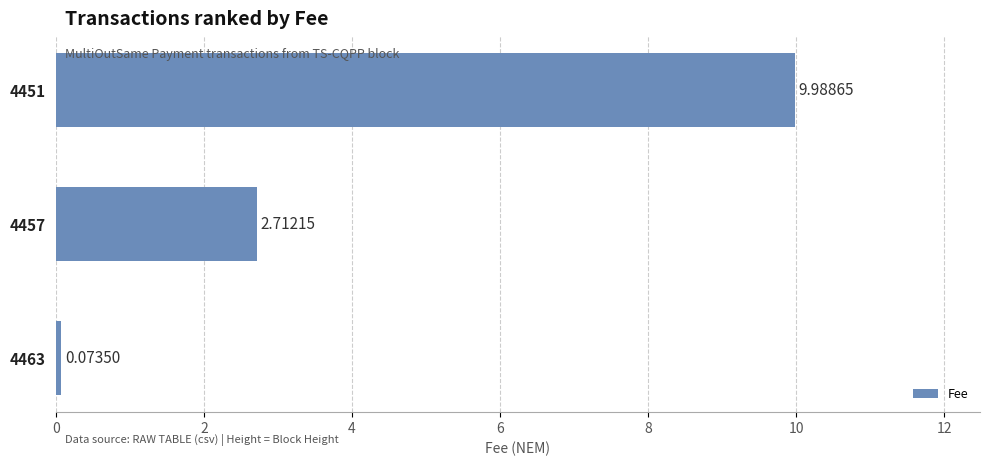

What is the sum of all values?

12.8